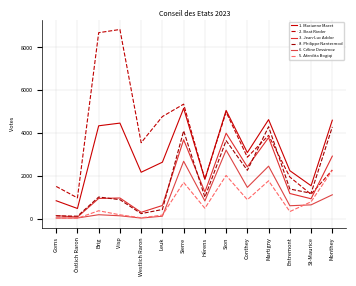

At which label does 6. Céline Dessimoz reach its minimum?

Westlich Raron